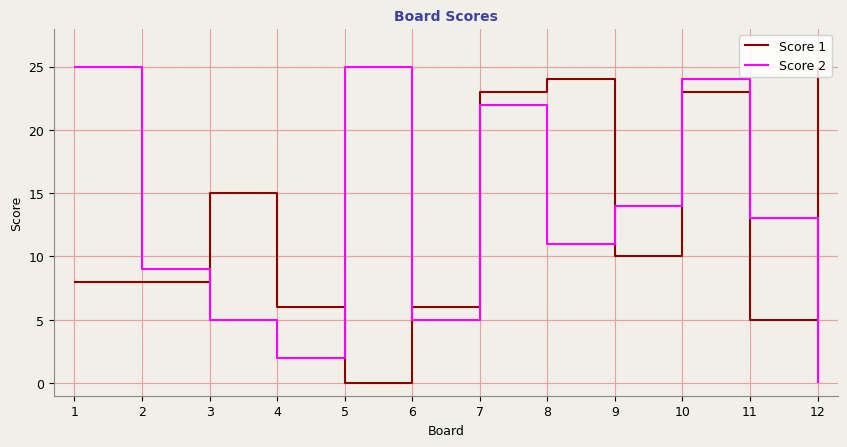

Reading left to right, what are all the values shown in this chart?

Score 1: 8	8	15	6	0	6	23	24	10	23	5	25
Score 2: 25	9	5	2	25	5	22	11	14	24	13	0